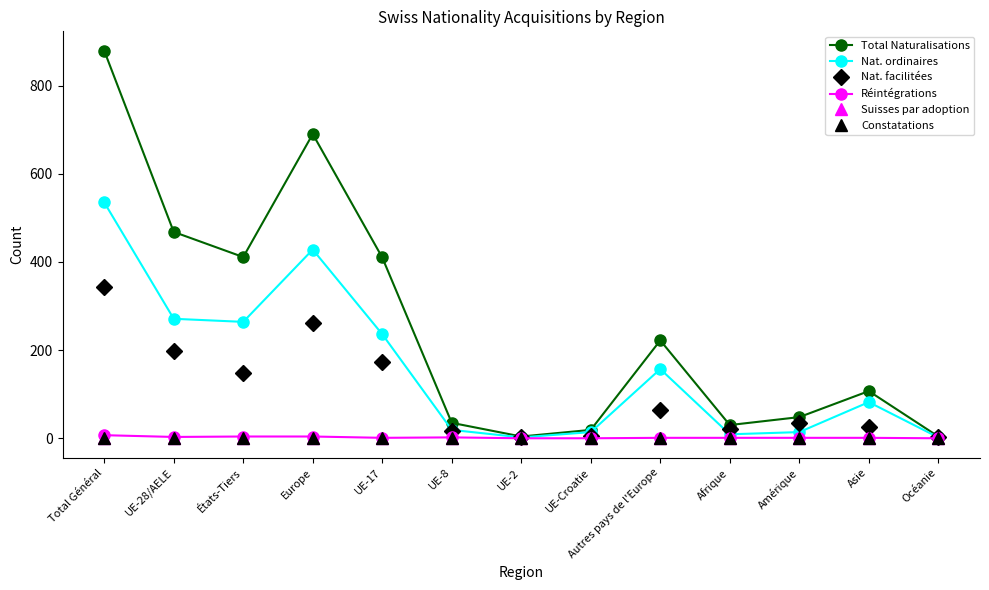

Where is the first local minimum for Nat. facilitées?

États-Tiers